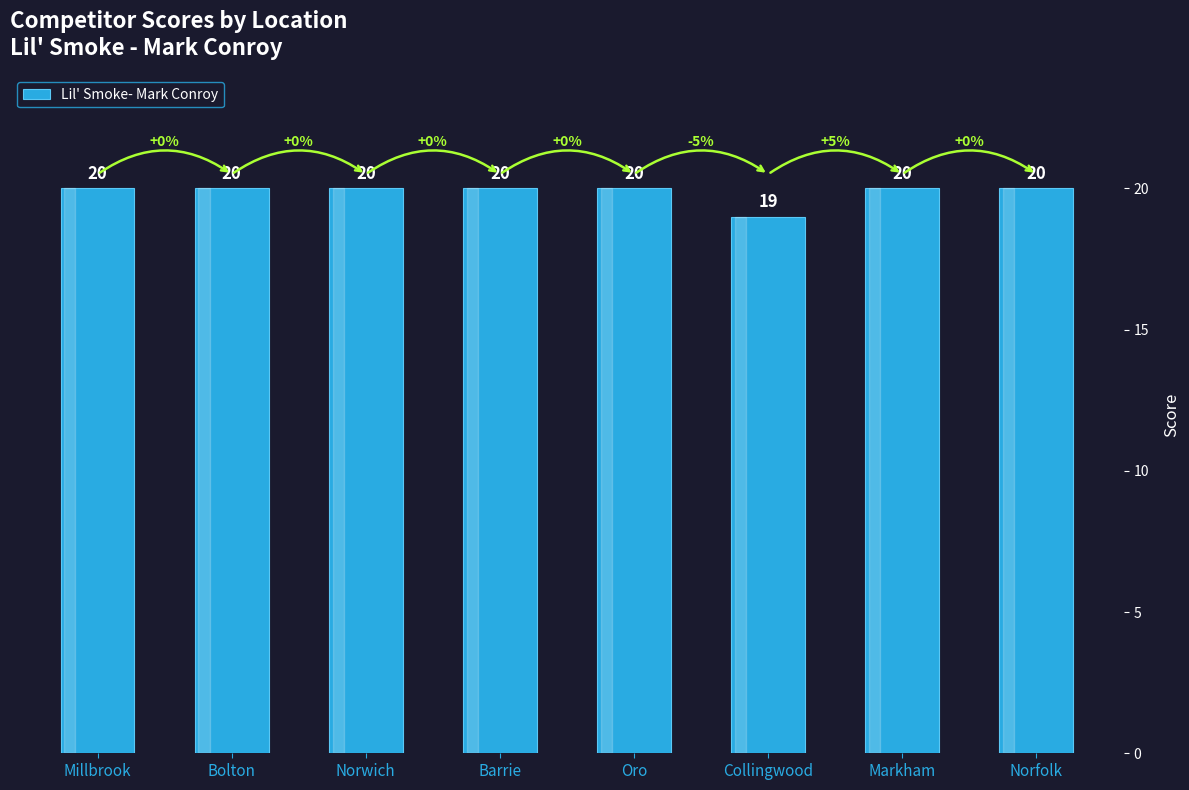

Are the bars grouped side by side (vs. stacked)?

No